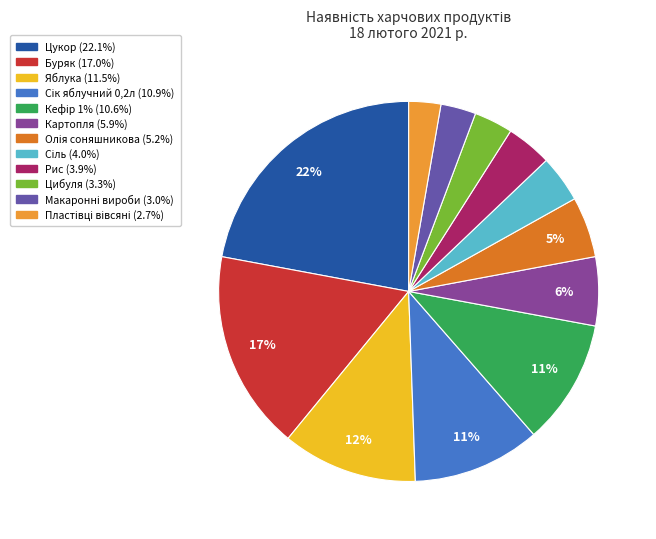

To the nearest percent, what portion does Рис represent?

4%